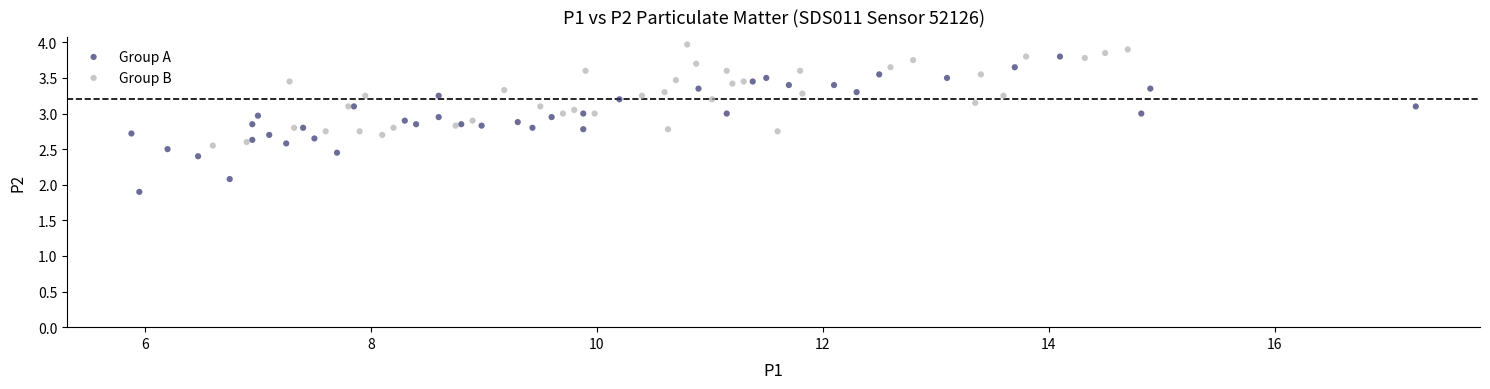

Which series reaches the minimum Y coordinate?

Group A